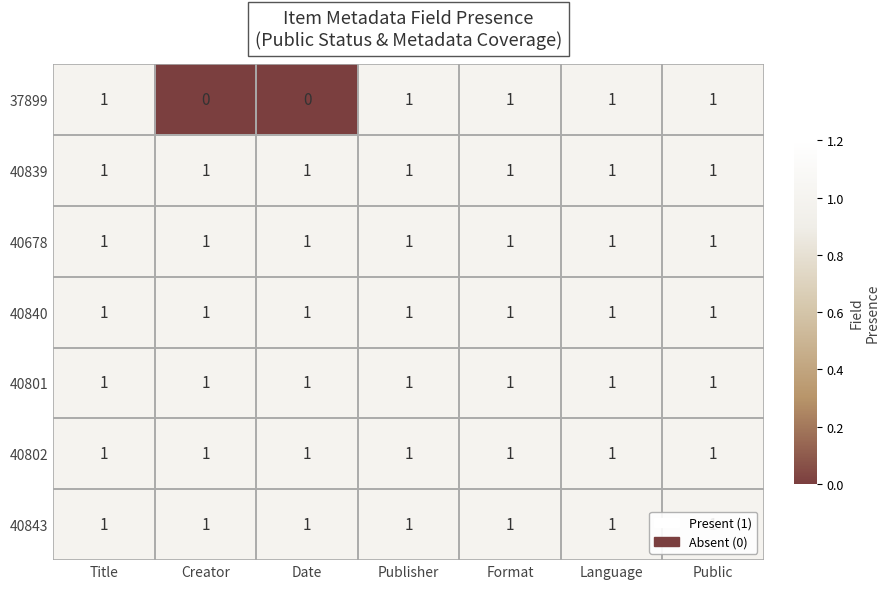

What is the sum of all 40678 values?

7